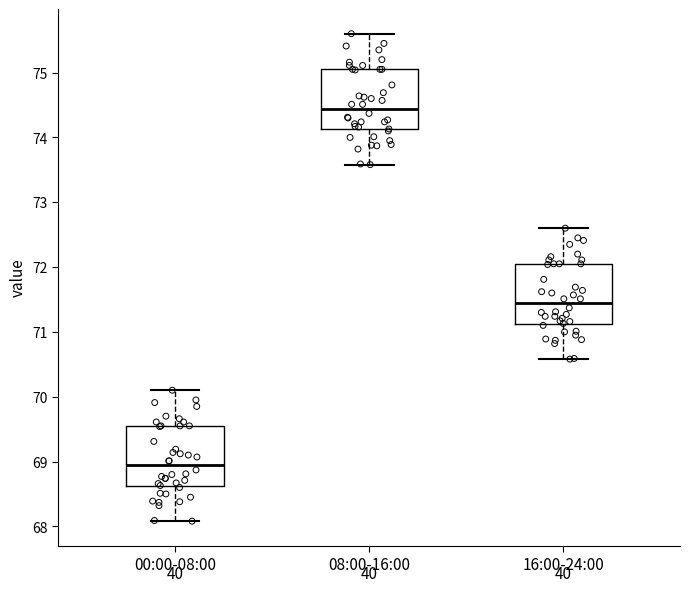

Reading left to right, read every box against the y-axis: the position of its median line, the range the box covers, and the ends of its whiskers. The values are not printed on the chart, so give them approximately, as read against the axis.

00:00-08:00: median 68.9, box 68.6 to 69.6, whiskers 68.1 to 70.1
08:00-16:00: median 74.4, box 74.1 to 75.1, whiskers 73.6 to 75.6
16:00-24:00: median 71.4, box 71.1 to 72.1, whiskers 70.6 to 72.6